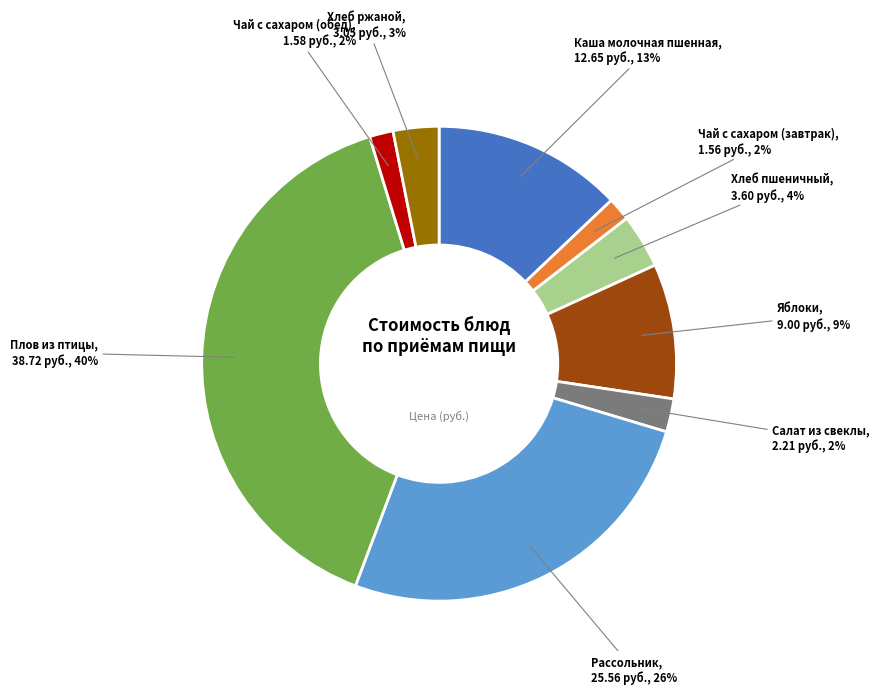

What is the ratio of the value at Чай с сахаром (завтрак) to the value at Чай с сахаром (обед)?

1.0